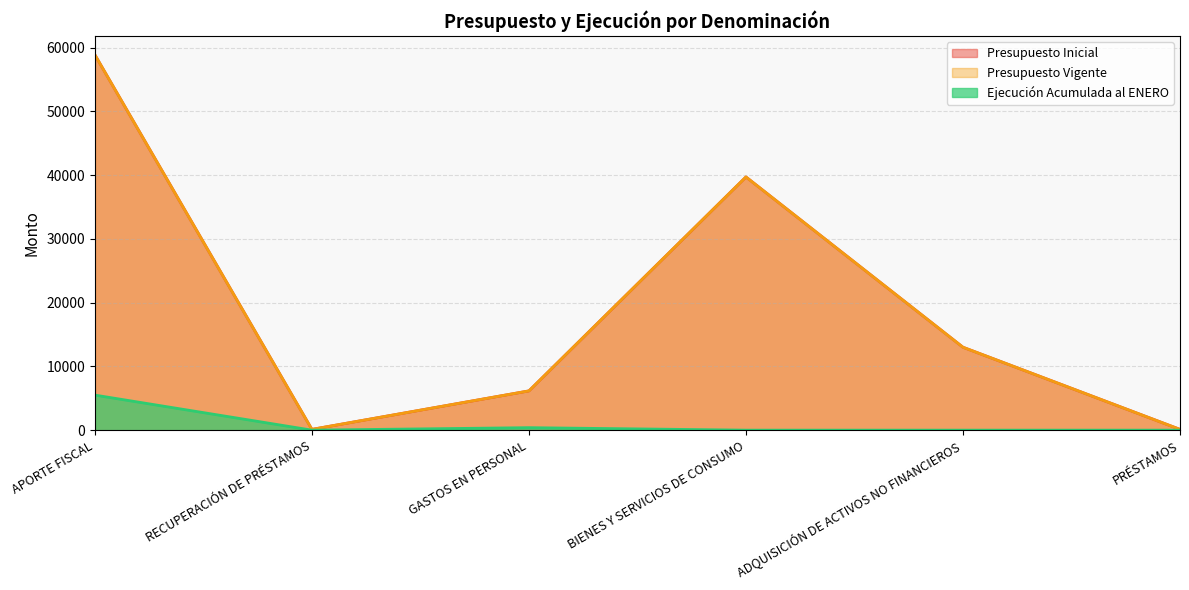

What are all the series names shown in the legend?

Ejecución Acumulada al ENERO, Presupuesto Inicial, Presupuesto Vigente